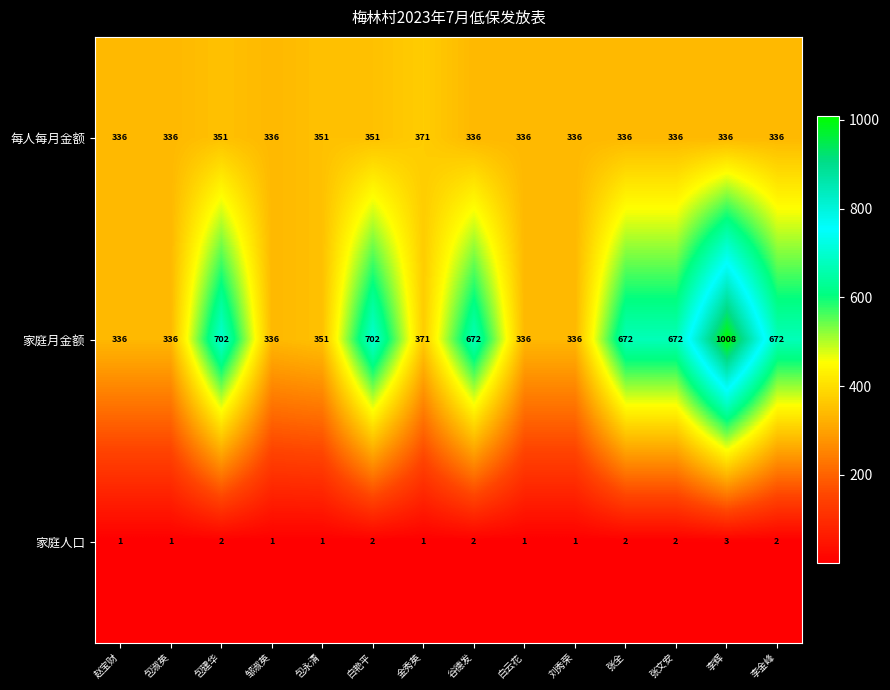

What is the difference between the highest and lowest values at 白云花?

335